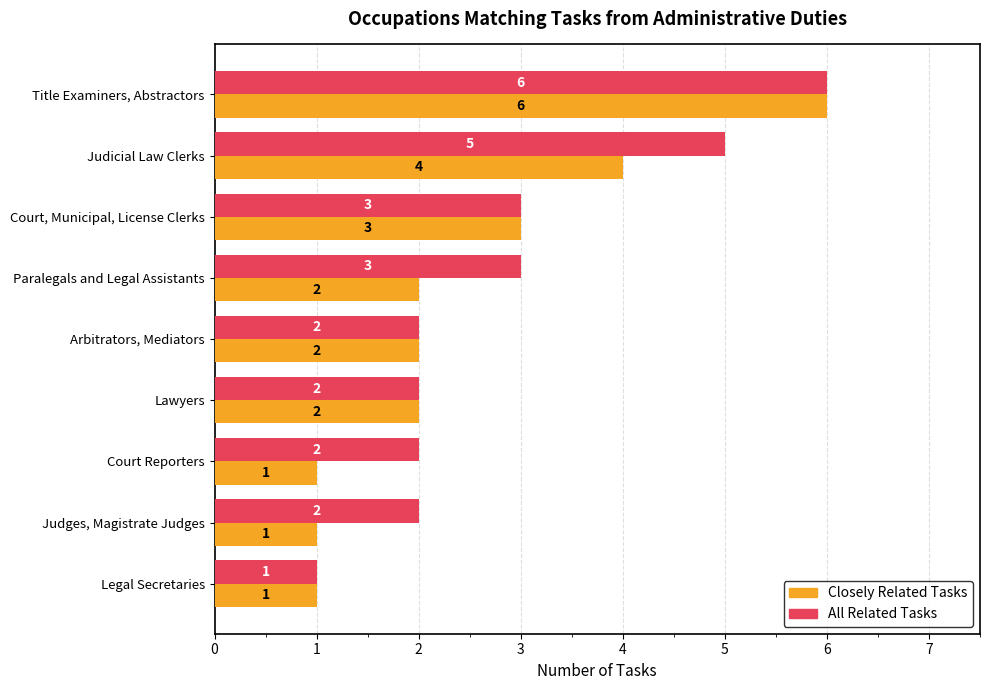

How many data points in All Related Tasks are less than 2?

1